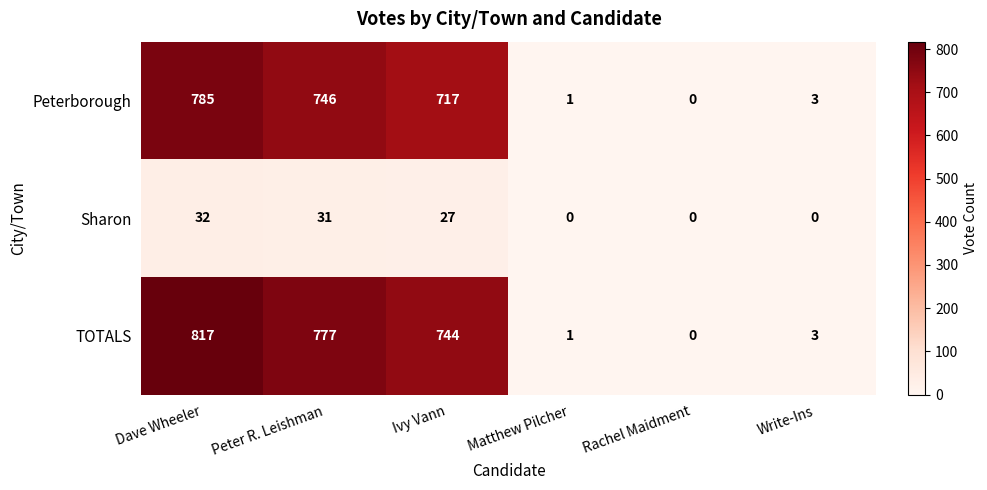

How many data points in Peterborough are less than 717?

3